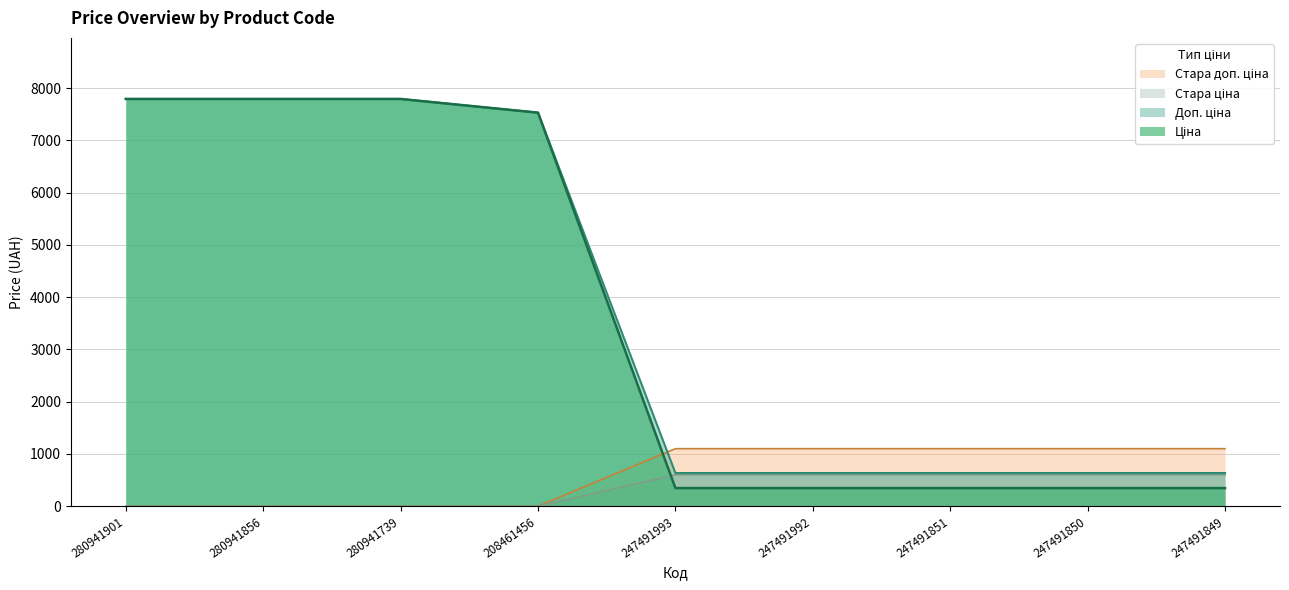

Does the chart display data point markers on the line(s)?

No